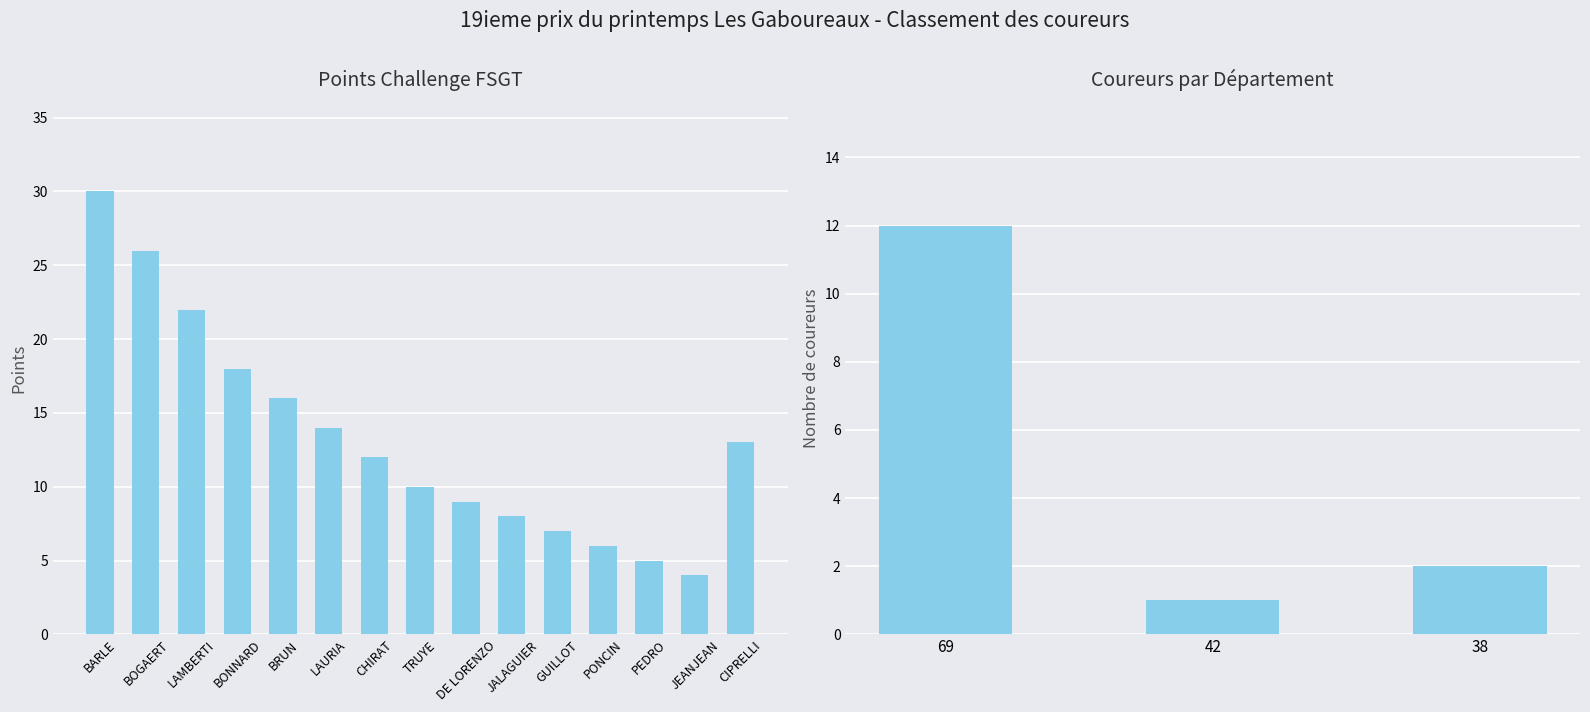

Reading right to left, extract all data points from this chart.

CIPRELLI=13	JEANJEAN=4	PEDRO=5	PONCIN=6	GUILLOT=7	JALAGUIER=8	DE LORENZO=9	TRUYE=10	CHIRAT=12	LAURIA=14	BRUN=16	BONNARD=18	LAMBERTI=22	BOGAERT=26	BARLE=30